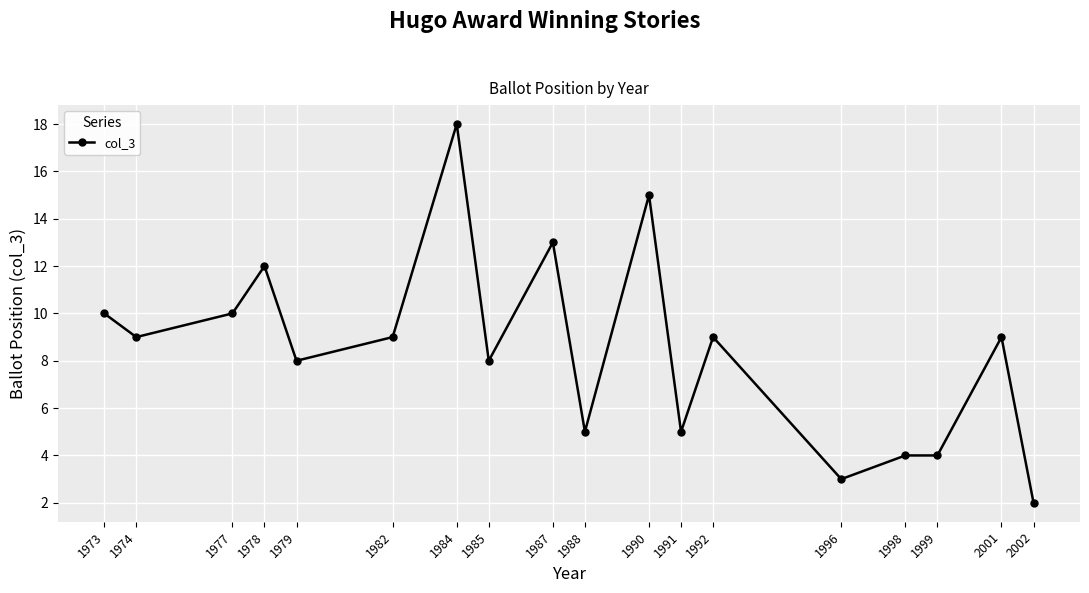

What is the sum of the values at 1987 and 1978?

25